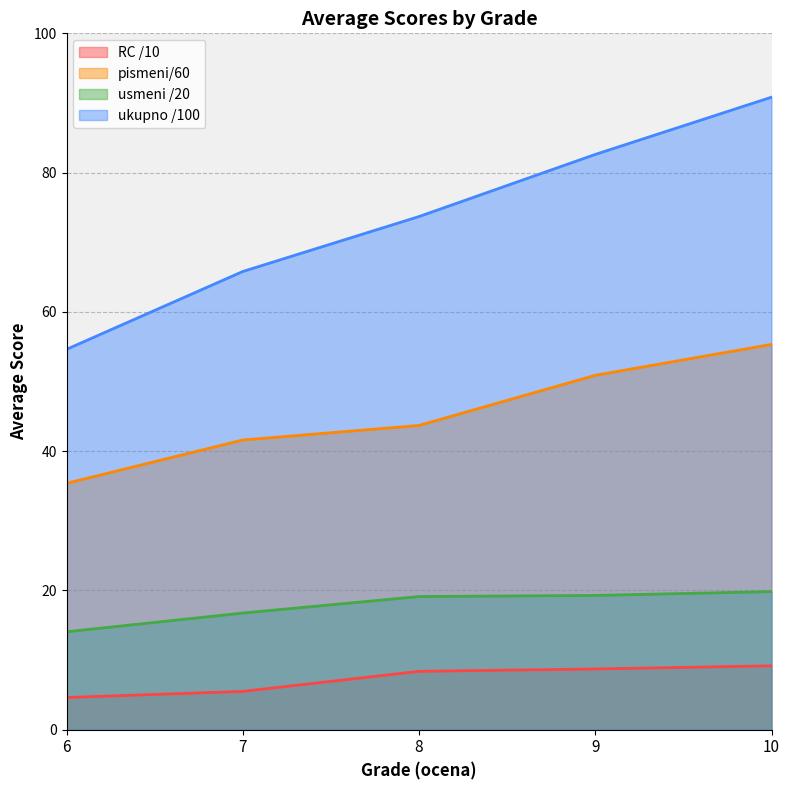

At how many categories does at least one series exceed 44?

5